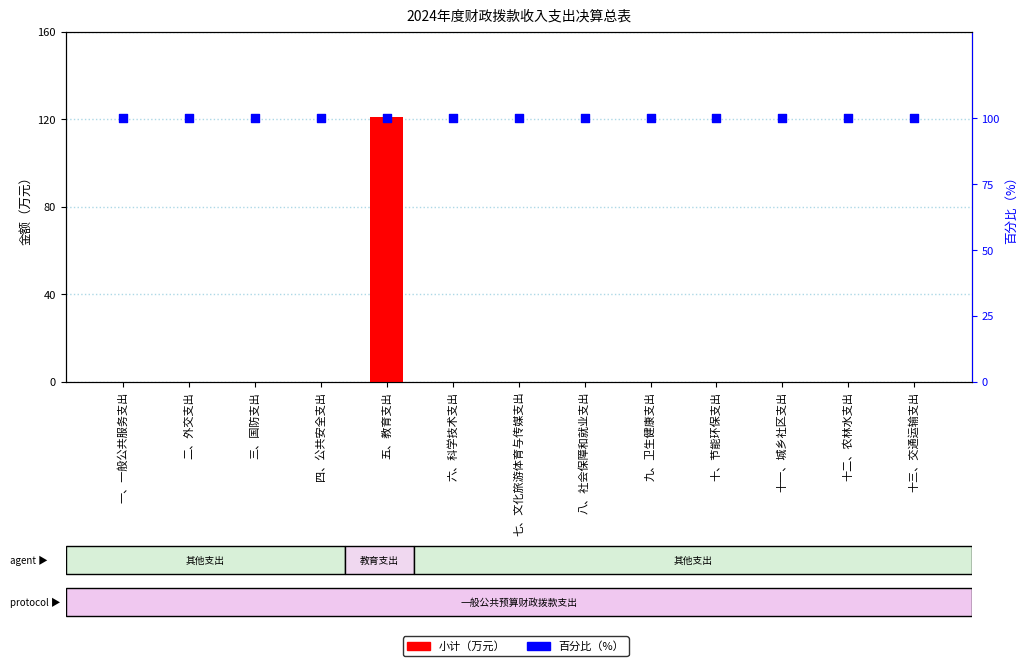

What are all the series names shown in the legend?

小计（万元）, 百分比（%）